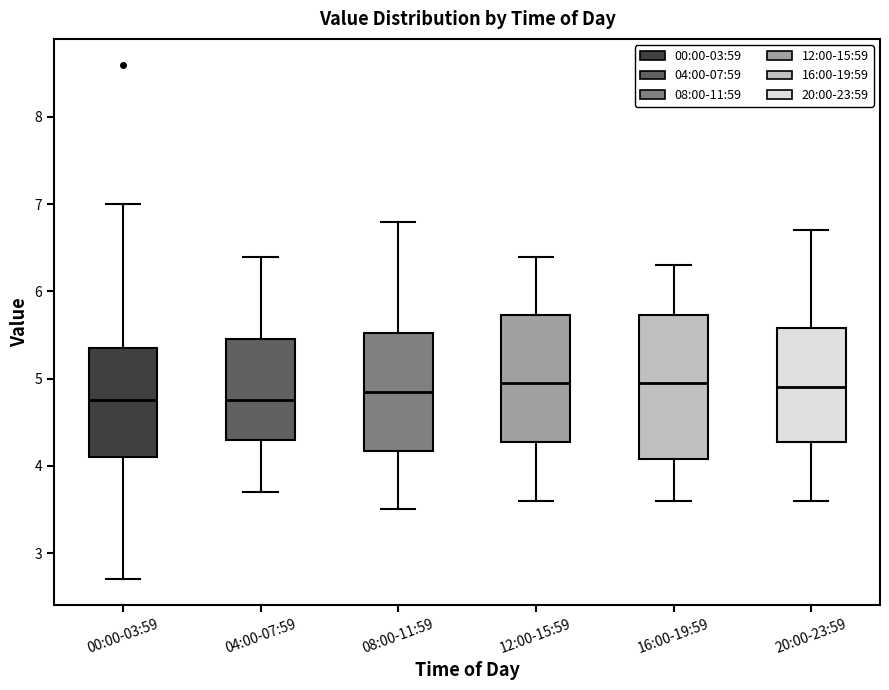

Comparing the boxes themselves (not the whiskers), which one is the tallest?

16:00-19:59